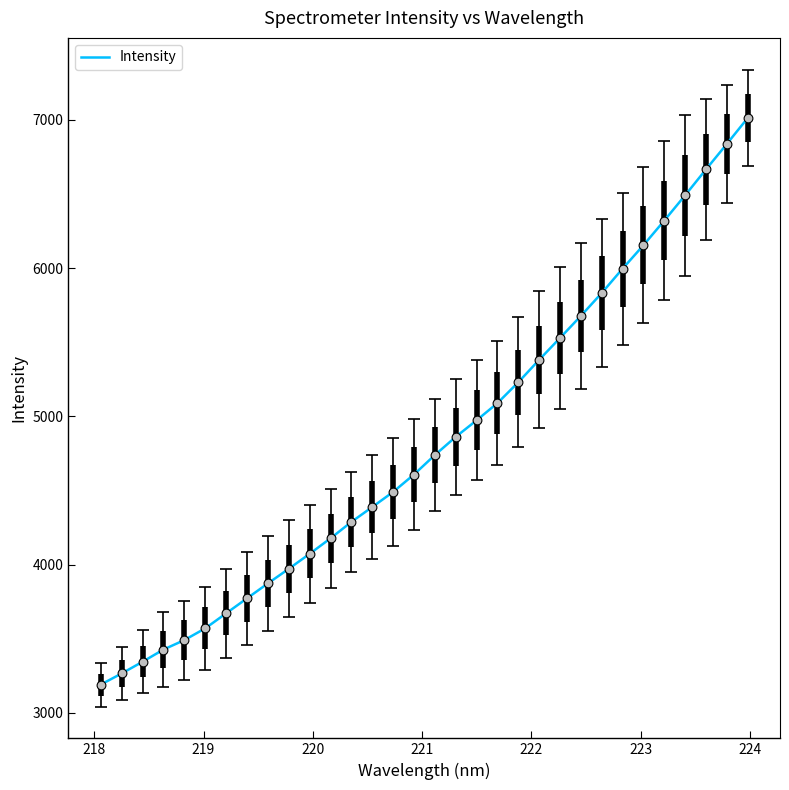

What is the maximum value shown in the chart?

7012.3